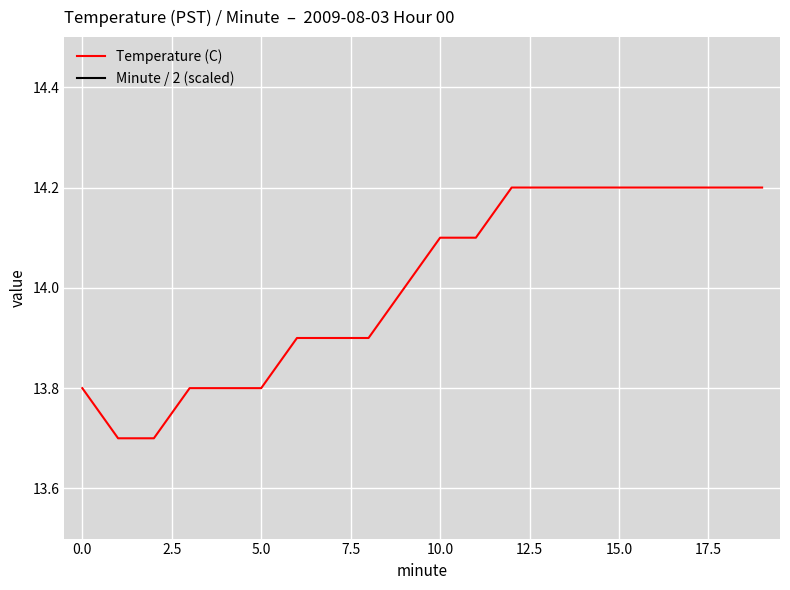

True or false: Minute / 2 (scaled) and Temperature (C) intersect in this chart.

False